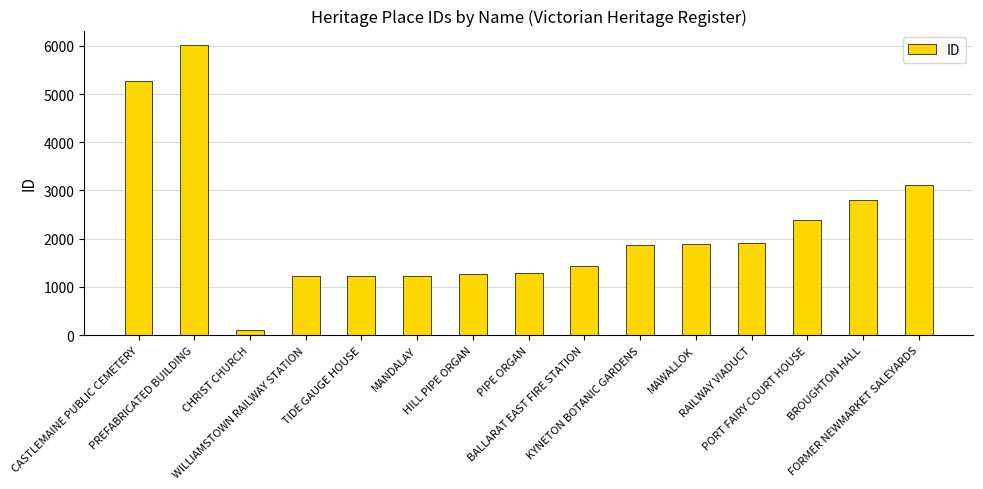

What is the ratio of the value at CHRIST CHURCH to the value at TIDE GAUGE HOUSE?

0.1